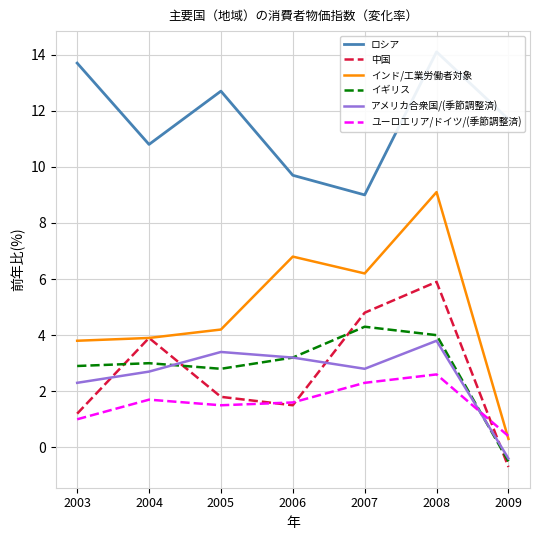

Between 2004 and 2008, which is larger?

2008